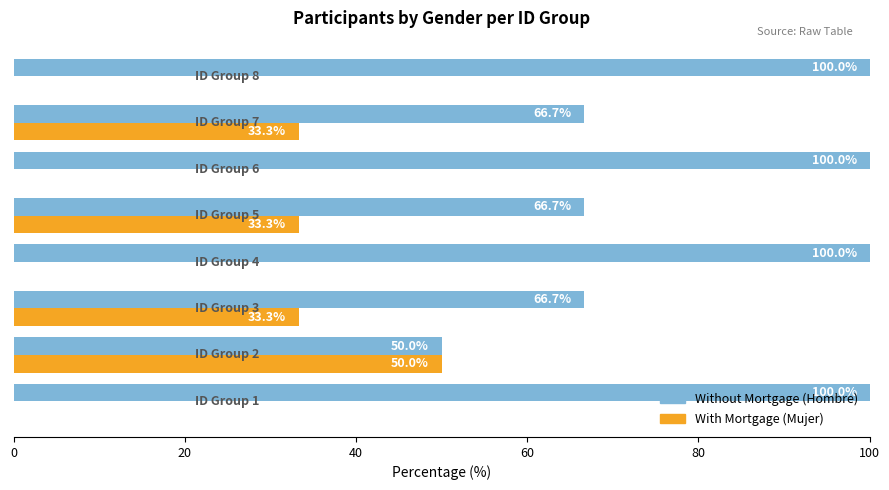

What is the maximum value shown in the chart?

100.0